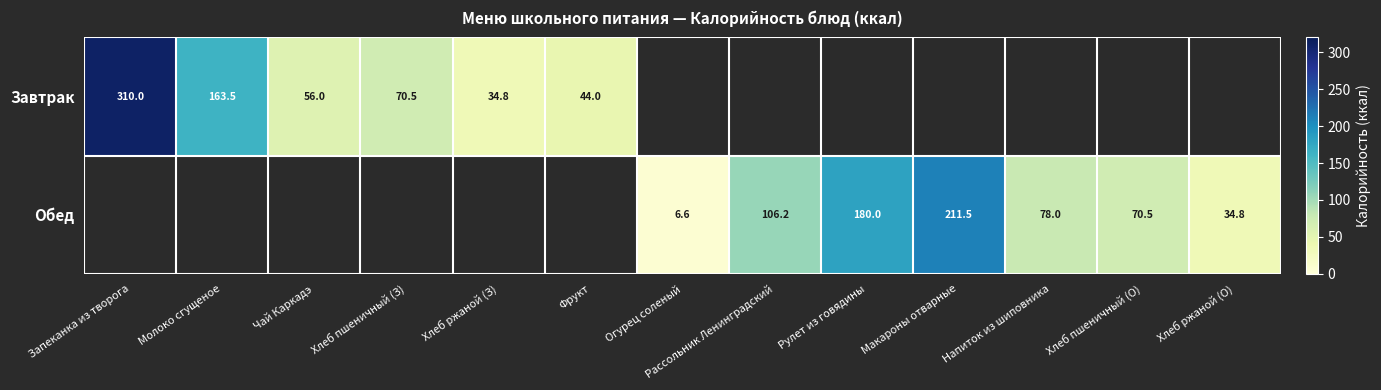

Is it true that Обед equals 118.1 at Хлеб пшеничный (О)?

False